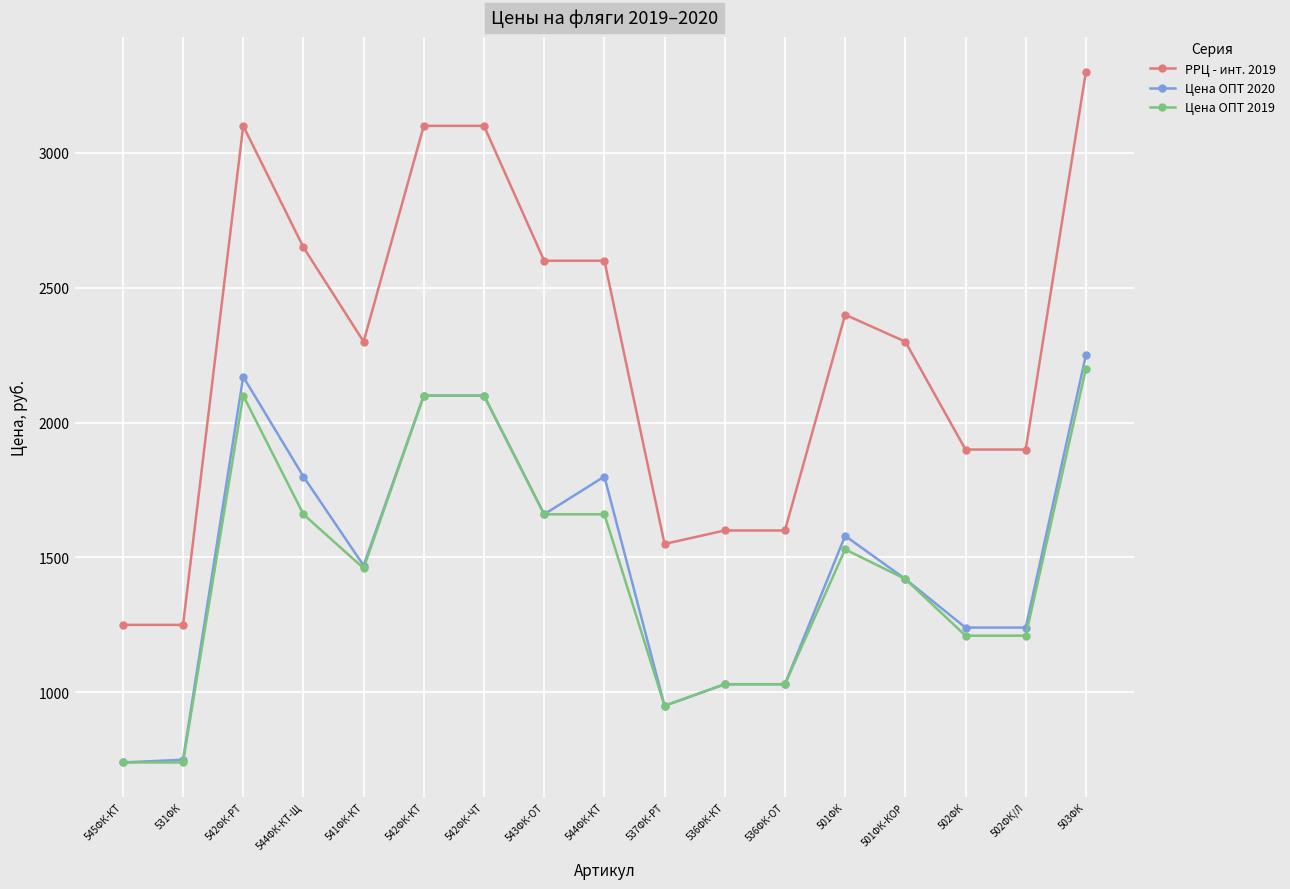

Where is the first local maximum for Цена ОПТ 2020?

542ФК-РТ